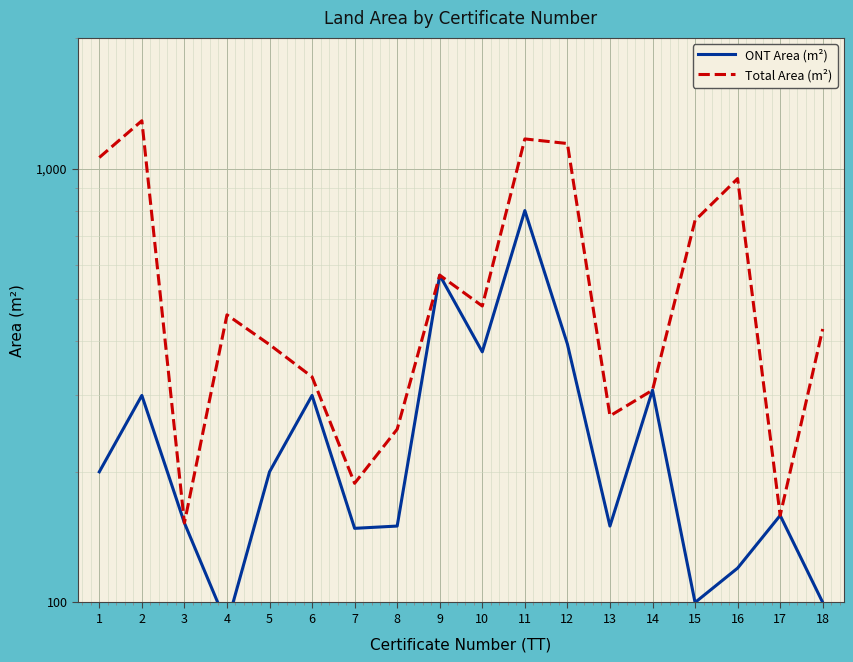

True or false: ONT Area (m²) and Total Area (m²) cross at least once.

False